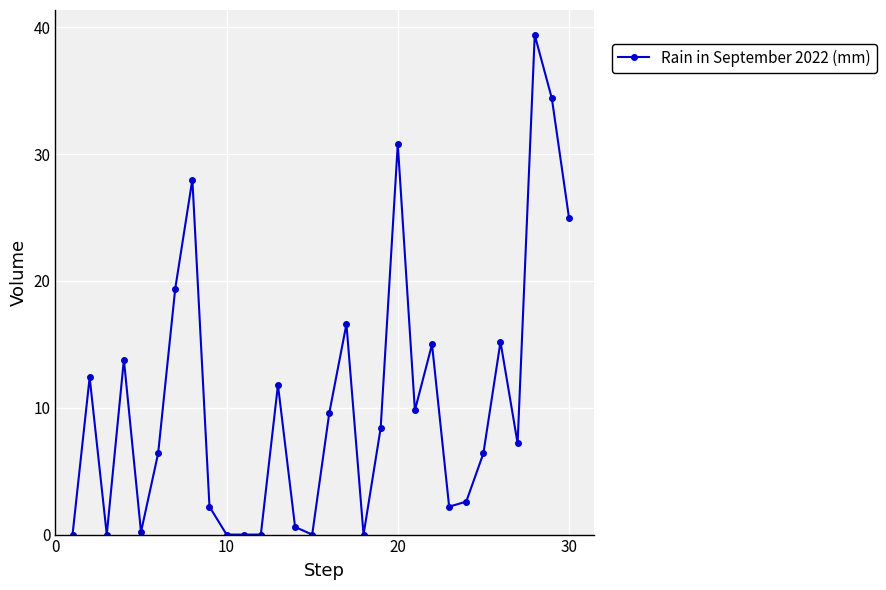

Reading left to right, transcribe all the data shown in this chart.

0.0	12.4	0.0	13.8	0.2	6.4	19.4	28.0	2.2	0.0	0.0	0.0	11.8	0.6	0.0	9.6	16.6	0.0	8.4	30.8	9.8	15.0	2.2	2.6	6.4	15.2	7.2	39.4	34.4	25.0